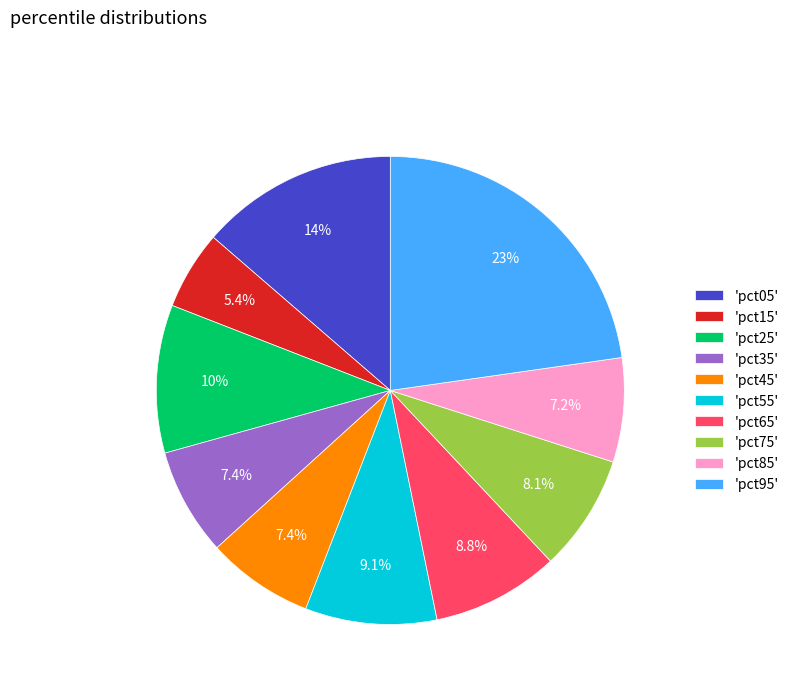

Count the number of slices in the pie.

10